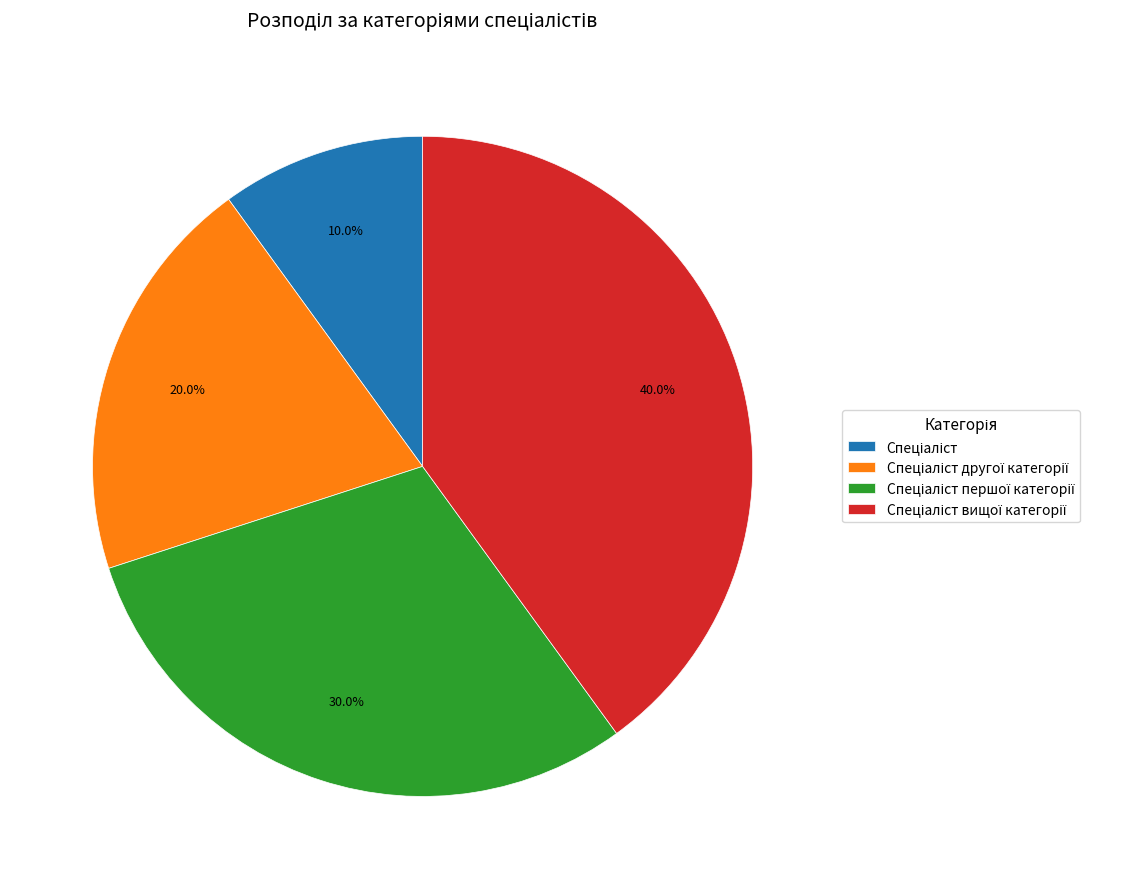

Is there a majority slice in this chart?

No